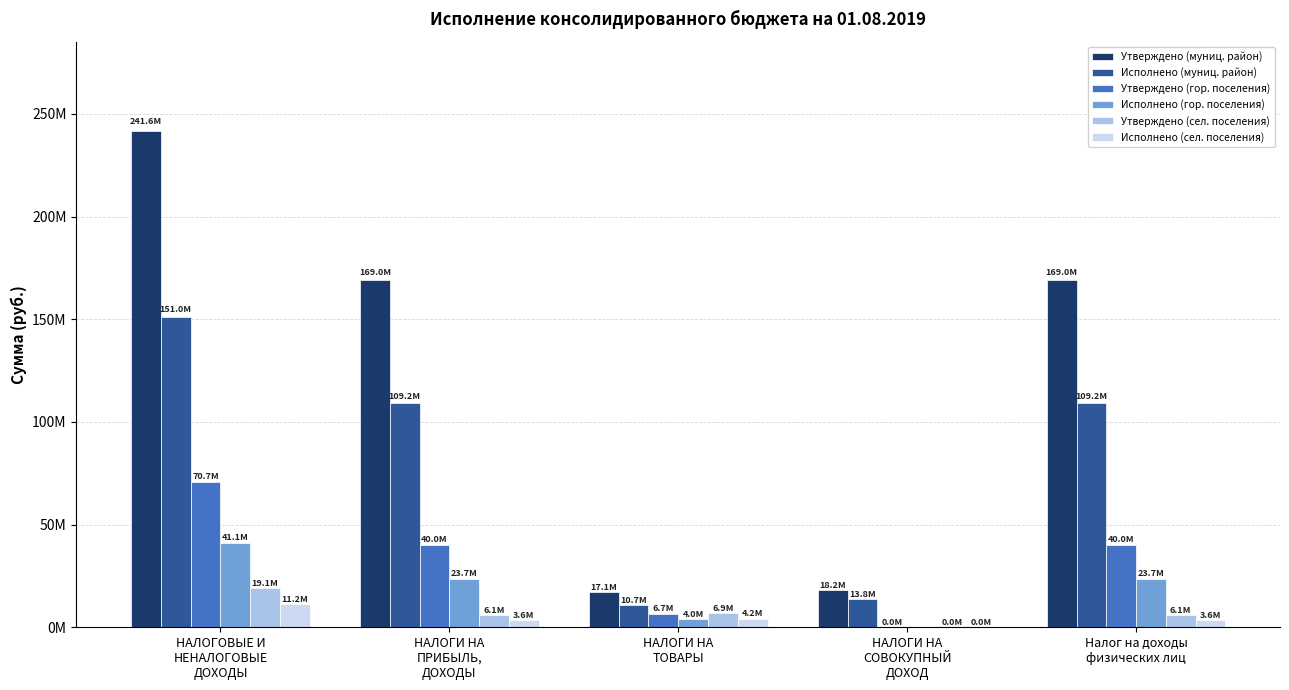

Where does the Утверждено (гор. поселения) series first go above 40012000?

НАЛОГОВЫЕ И
НЕНАЛОГОВЫЕ
ДОХОДЫ